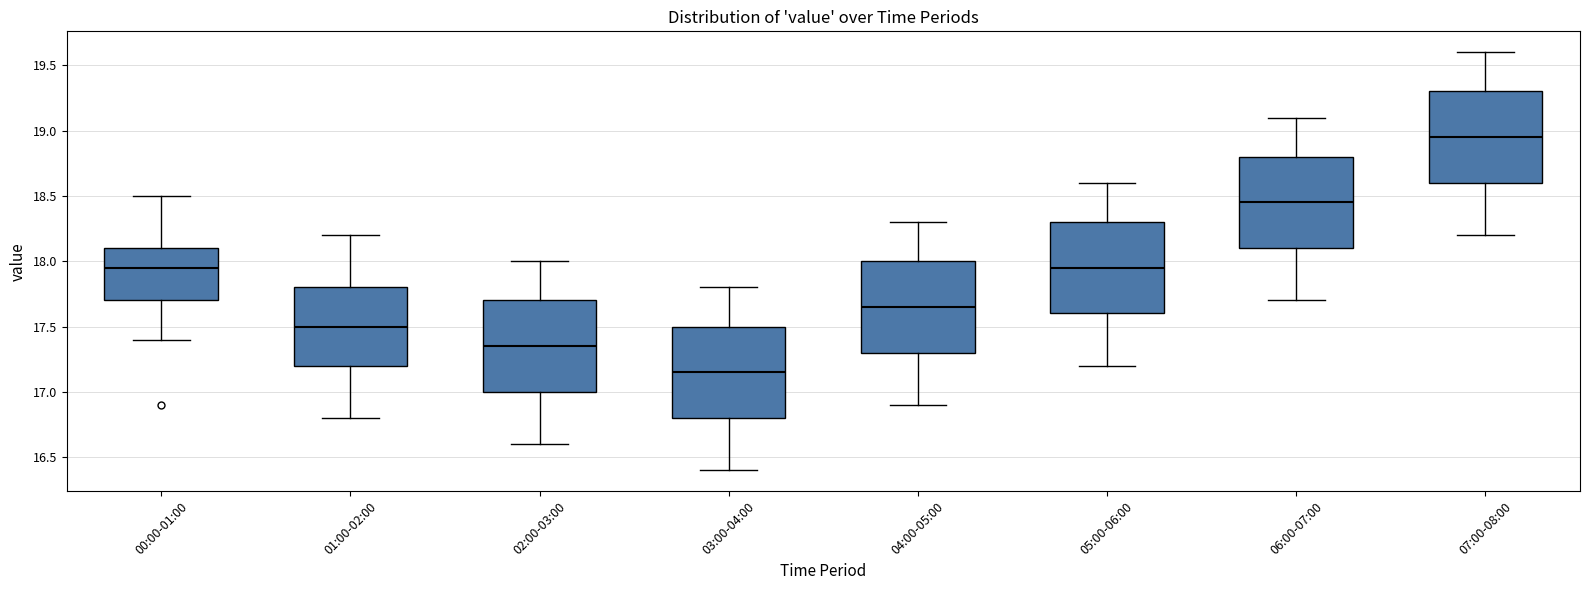

Reading left to right, read every box against the y-axis: the position of its median line, the range the box covers, and the ends of its whiskers. The values are not printed on the chart, so give them approximately, as read against the axis.

00:00-01:00: median 17.95, box 17.70 to 18.10, whiskers 17.40 to 18.50
01:00-02:00: median 17.50, box 17.20 to 17.80, whiskers 16.80 to 18.20
02:00-03:00: median 17.35, box 17.00 to 17.70, whiskers 16.60 to 18.00
03:00-04:00: median 17.15, box 16.80 to 17.50, whiskers 16.40 to 17.80
04:00-05:00: median 17.65, box 17.30 to 18.00, whiskers 16.90 to 18.30
05:00-06:00: median 17.95, box 17.60 to 18.30, whiskers 17.20 to 18.60
06:00-07:00: median 18.45, box 18.10 to 18.80, whiskers 17.70 to 19.10
07:00-08:00: median 18.95, box 18.60 to 19.30, whiskers 18.20 to 19.60